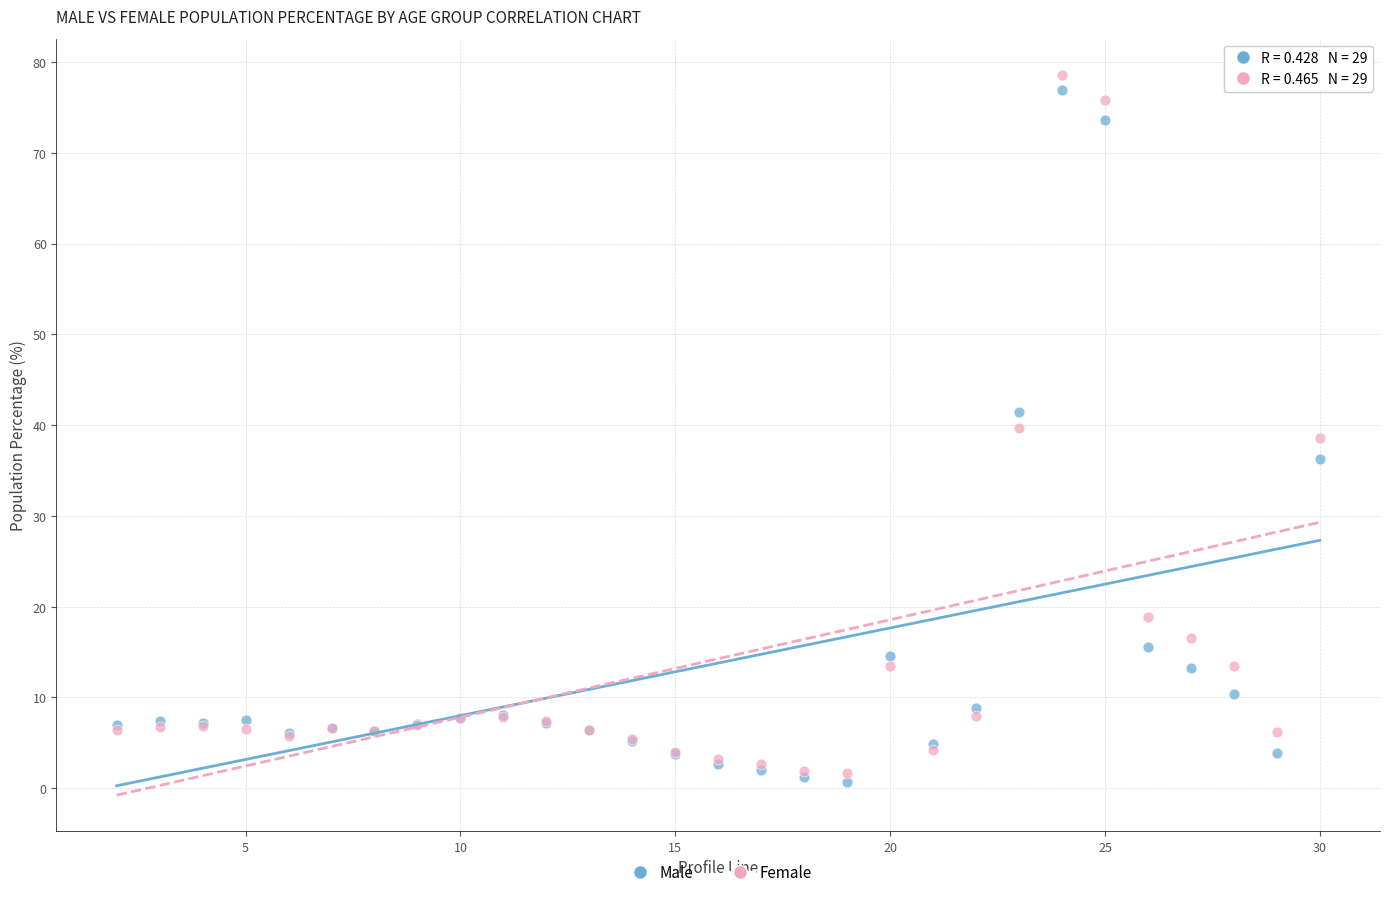

What are all the series names shown in the legend?

Male, Female